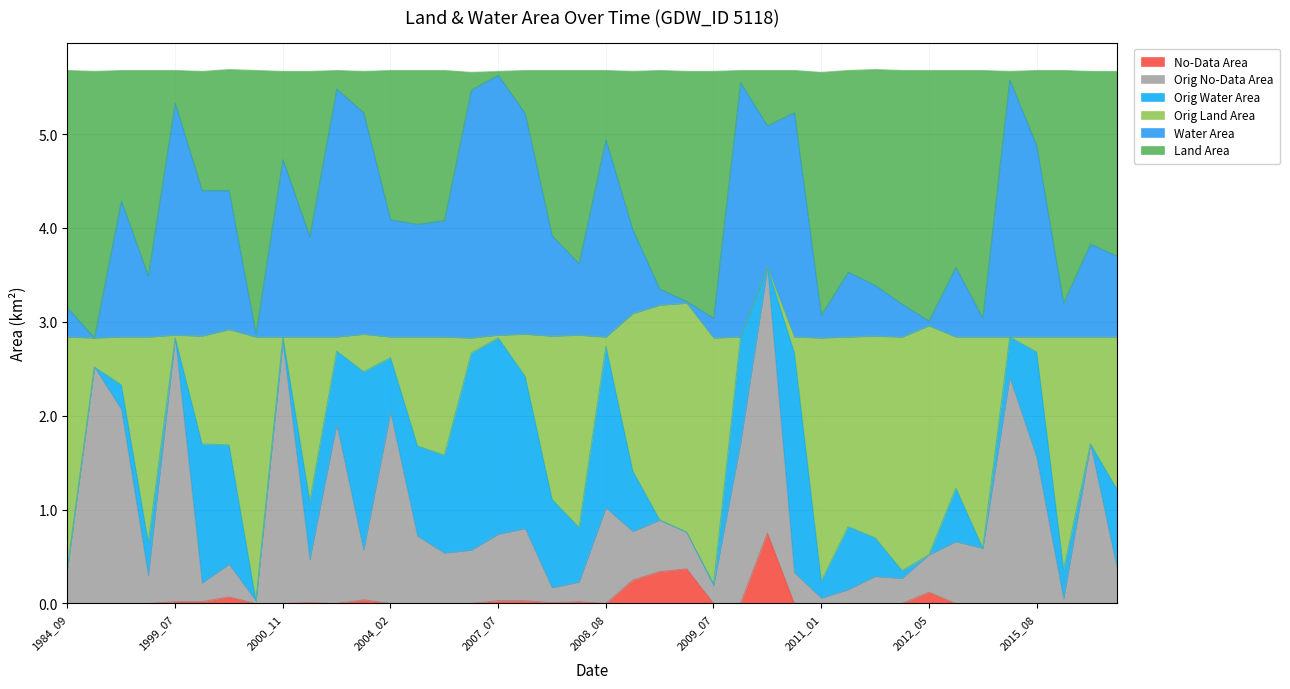

What is the difference between the maximum and second lowest values in the noDataArea series?

0.8